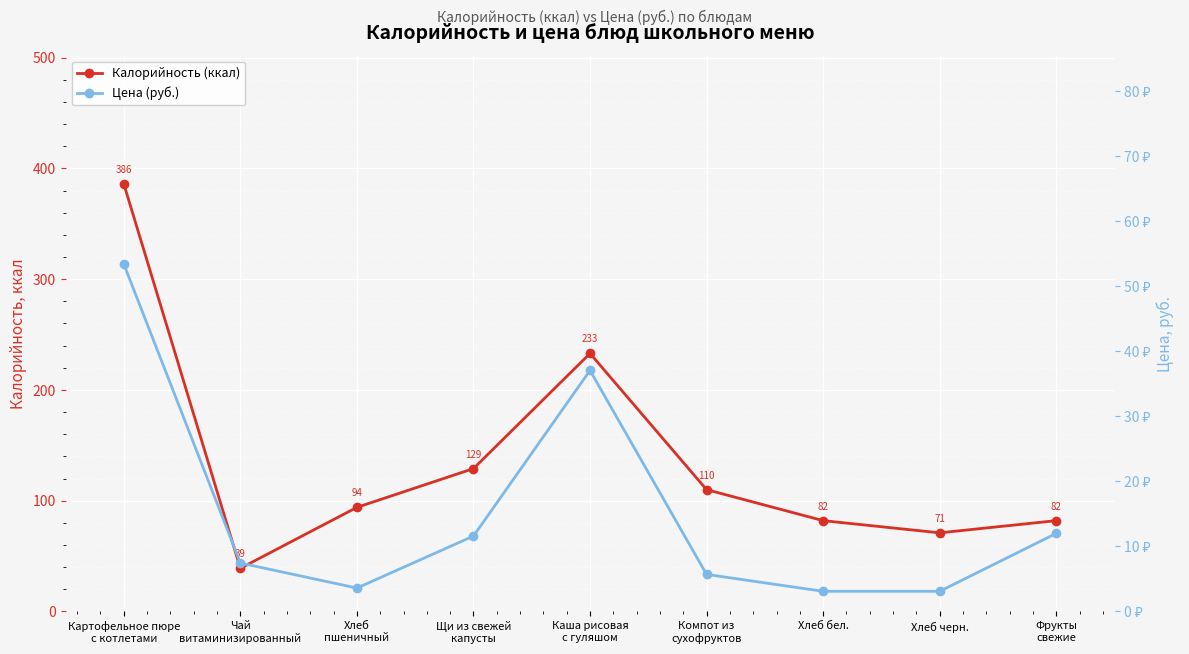

What are all the series names shown in the legend?

Калорийность (ккал), Цена (руб.)